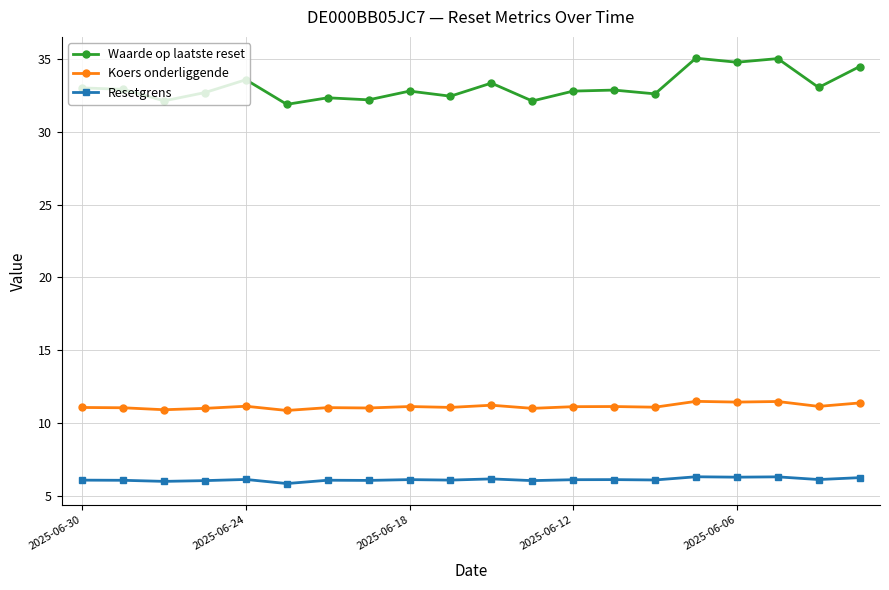

Which series has the largest range (max minus min)?

Waarde op laatste reset